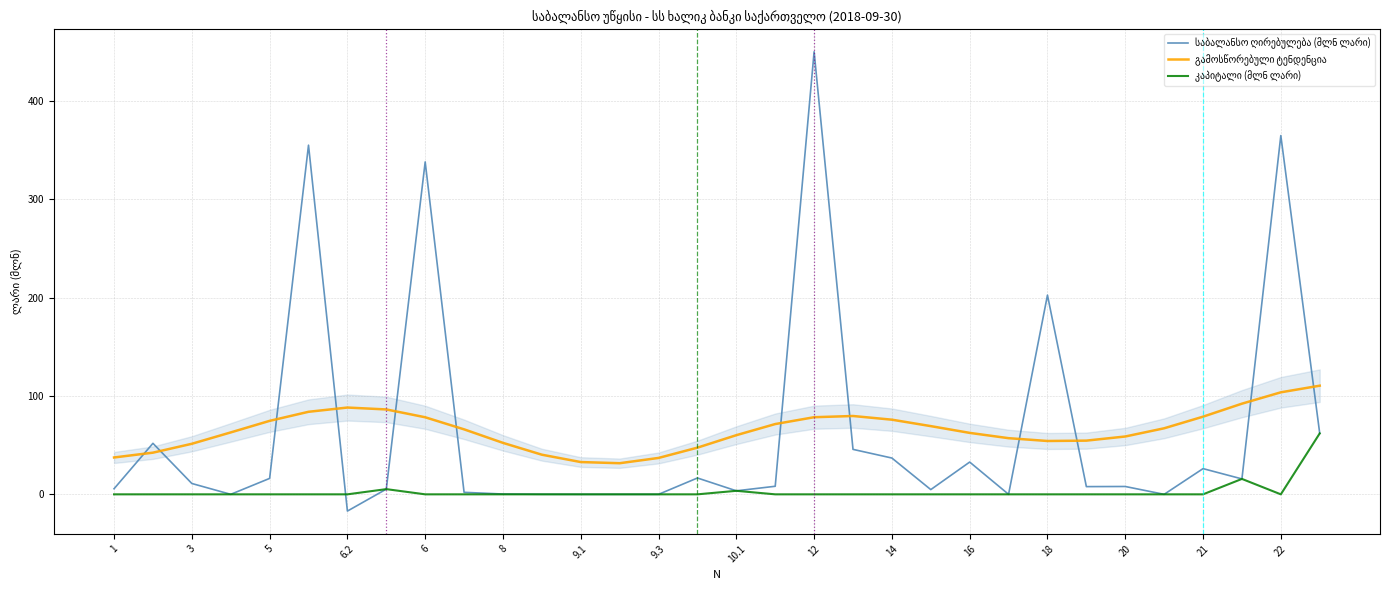

How many values in the საბალანსო ღირებულება (მლნ ლარი) series are below 8?

16